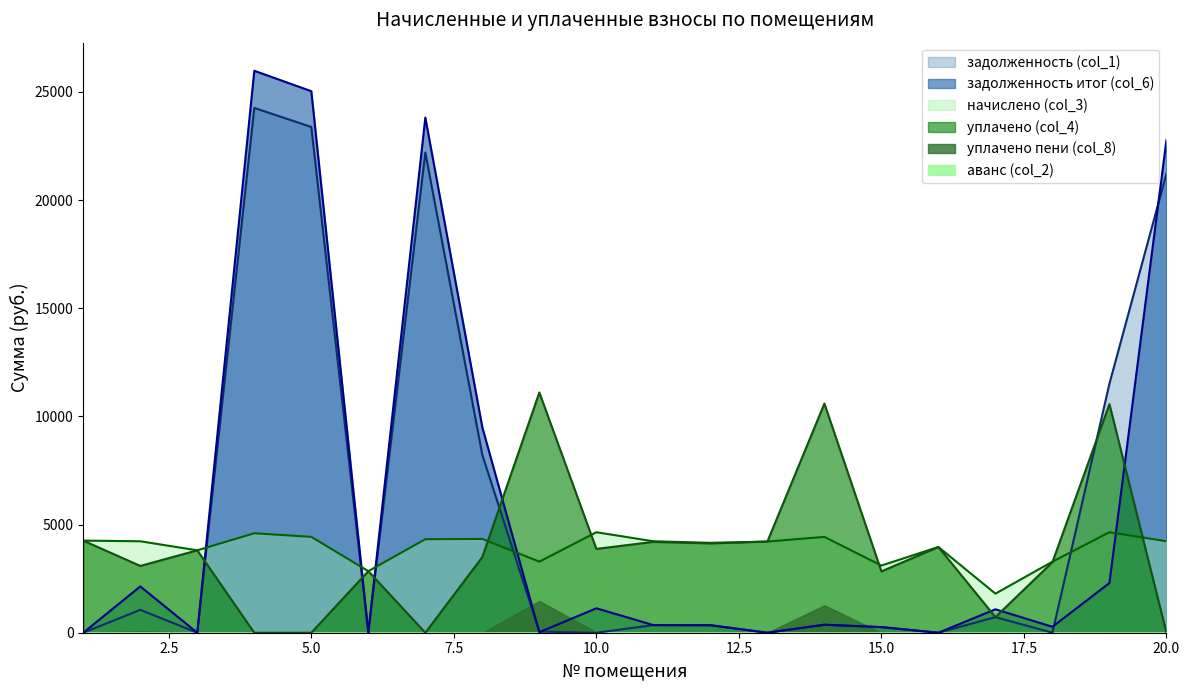

The задолженность итог (col_6) series shows 273.6 at 18. True or false?

True